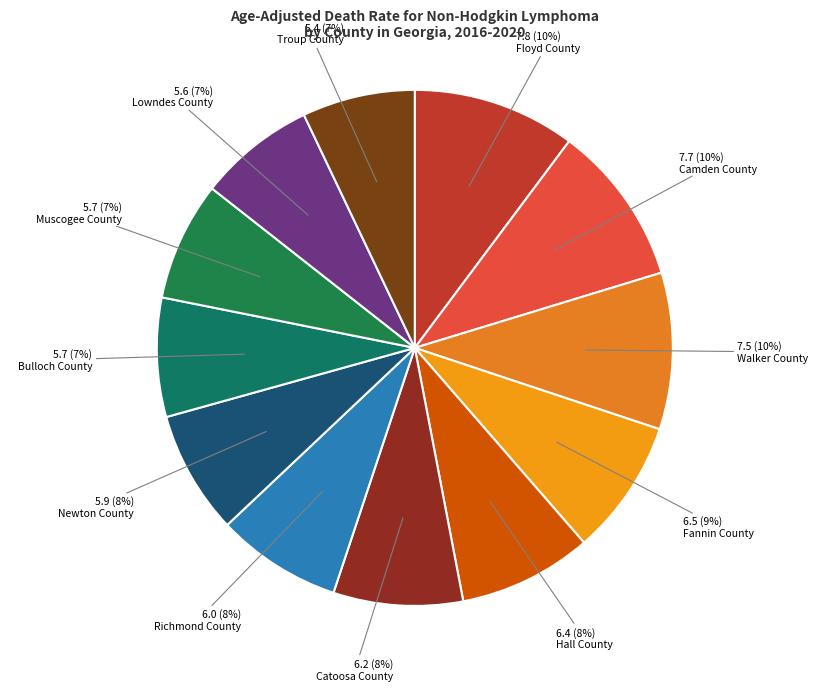

Approximately how many times larger is the value at Troup County compared to Newton County?

0.9